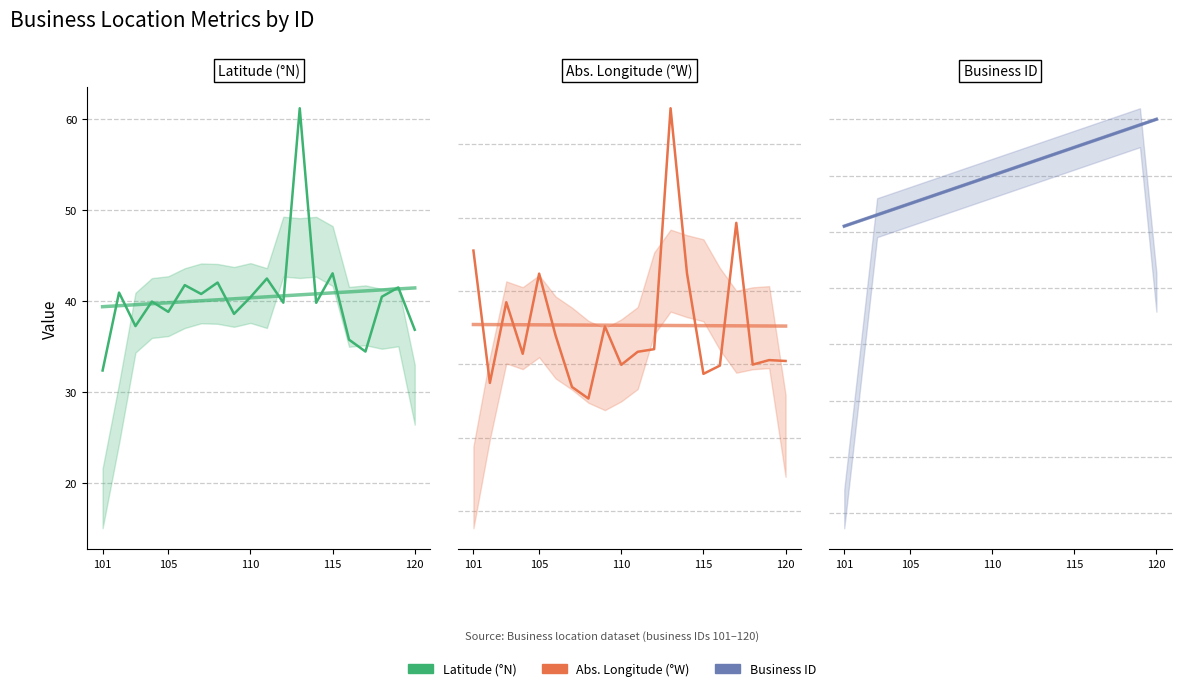

What is the difference between the Longitude_abs values at 14 and 10?

6.0